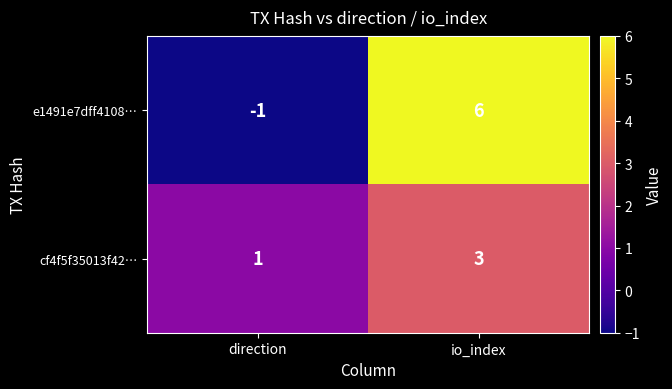

The e1491e7dff4108… series shows -1 at direction. True or false?

True